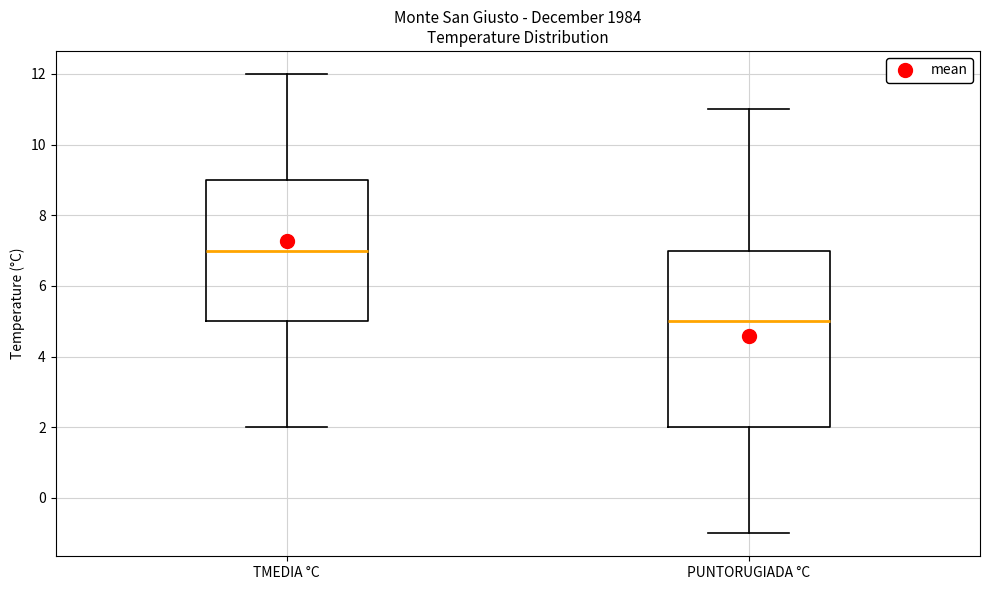

Comparing the boxes themselves (not the whiskers), which one is the tallest?

PUNTORUGIADA °C